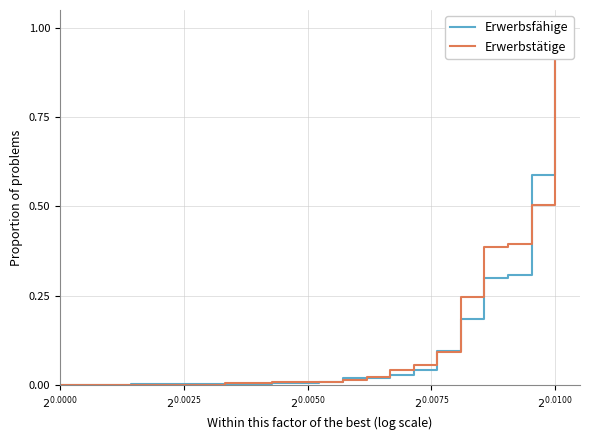

What is the value of the Erwerbstätige point at the 17th from the left?

0.1